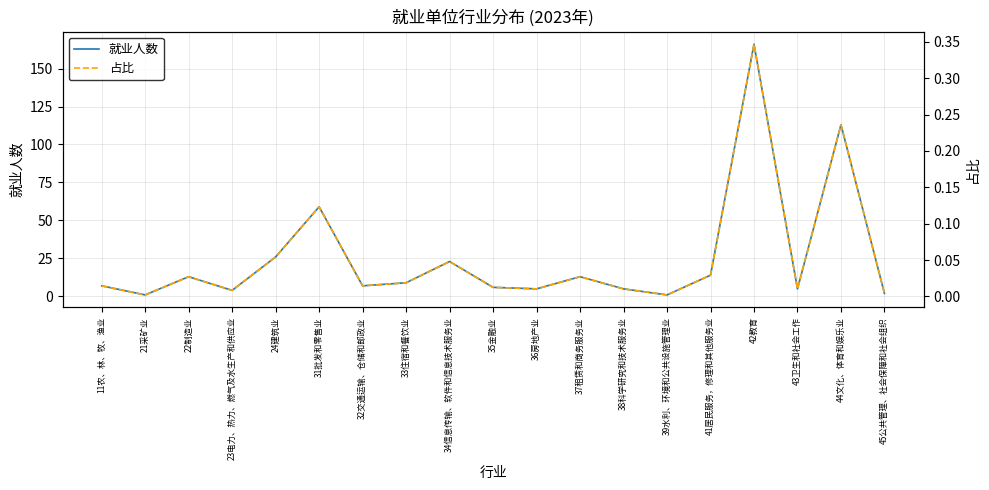

What is the total value across all series at 41居民服务，修理和其他服务业?

14.0